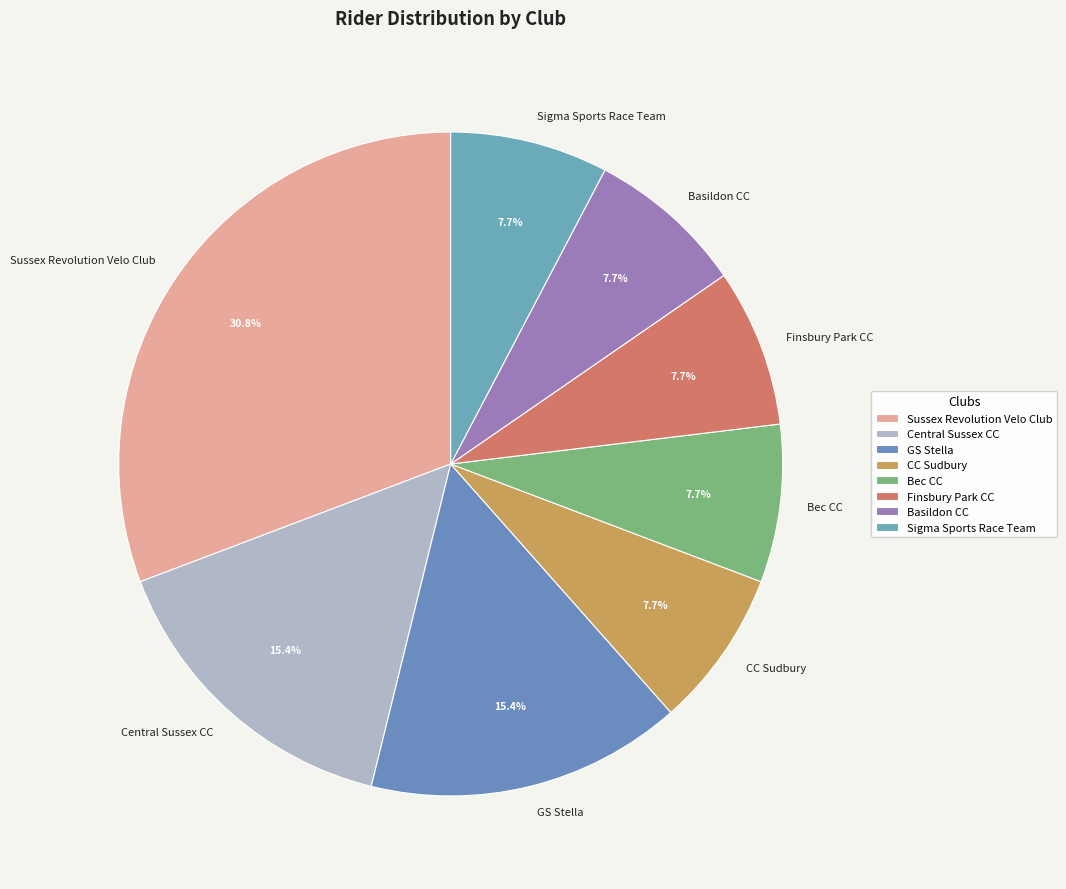

To the nearest percent, what is the combined percentage of Bec CC and Basildon CC?

15%